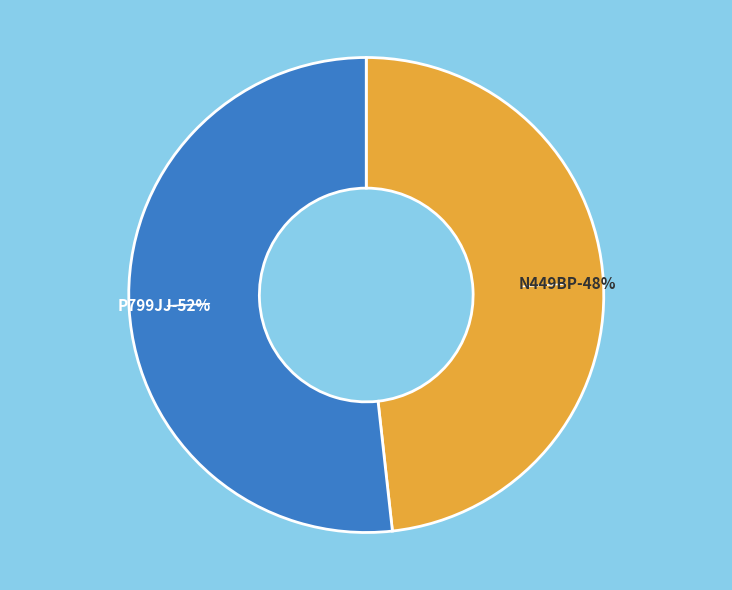

What percentage is the N449BP slice, to the nearest percent?

48%